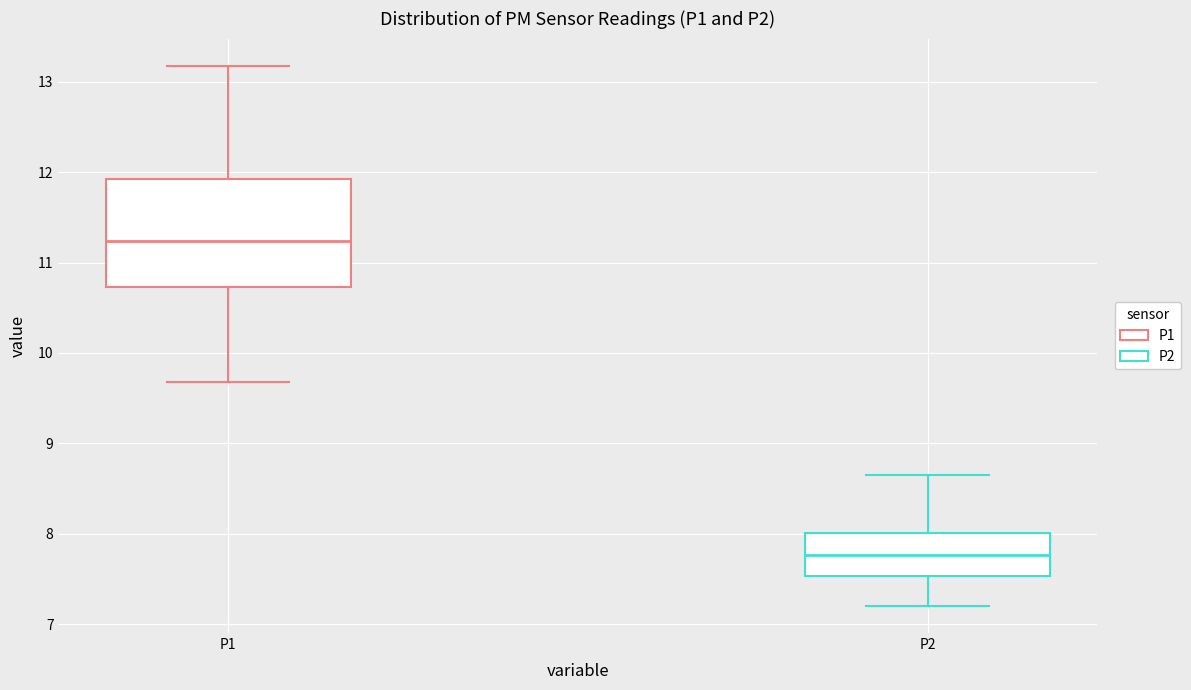

Comparing the boxes themselves (not the whiskers), which one is the tallest?

P1